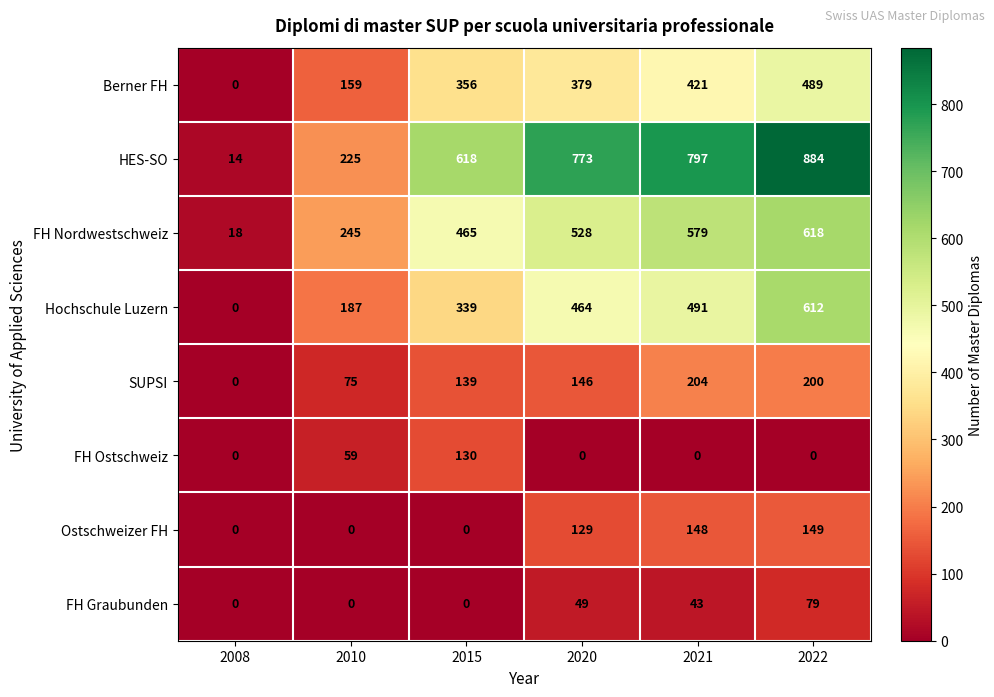

At which category is the sum across all series the highest?

2022